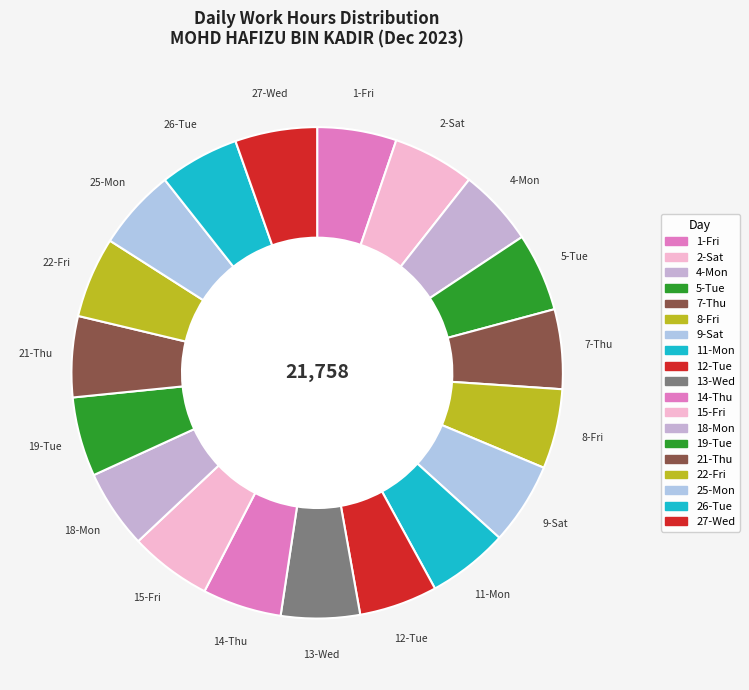

Rank the categories by value from highest to lowest.

15-Fri, 9-Sat, 27-Wed, 2-Sat, 11-Mon, 25-Mon, 21-Thu, 22-Fri, 8-Fri, 26-Tue, 7-Thu, 19-Tue, 1-Fri, 14-Thu, 13-Wed, 18-Mon, 5-Tue, 12-Tue, 4-Mon